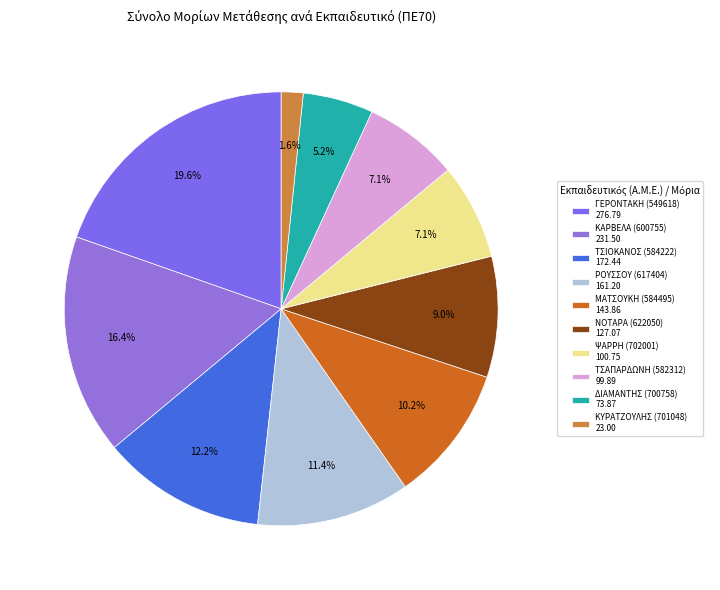

Count the number of slices in the pie.

10